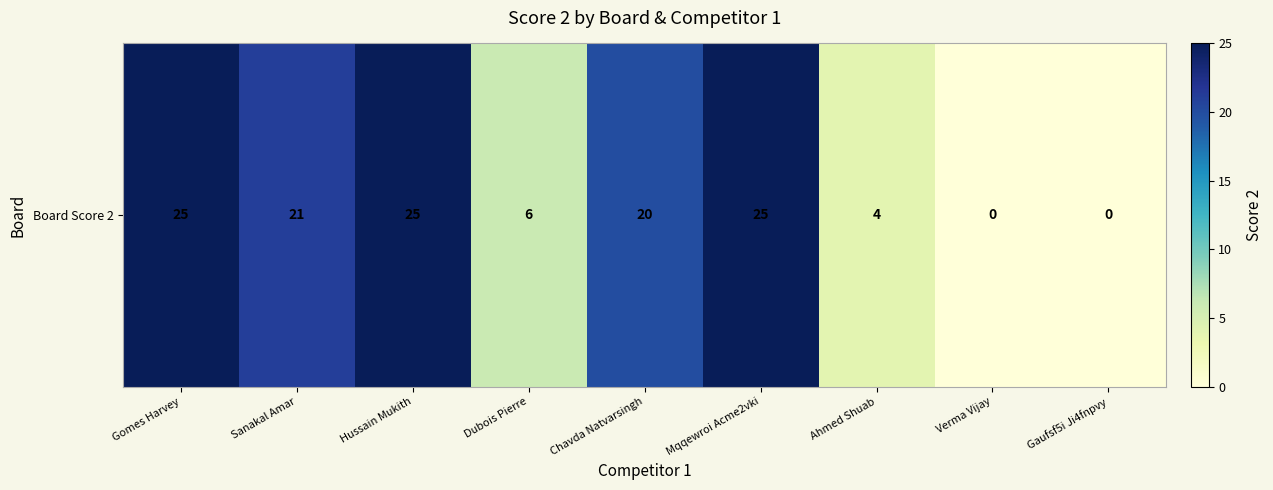

At which label does the data first exceed 20?

Gomes Harvey